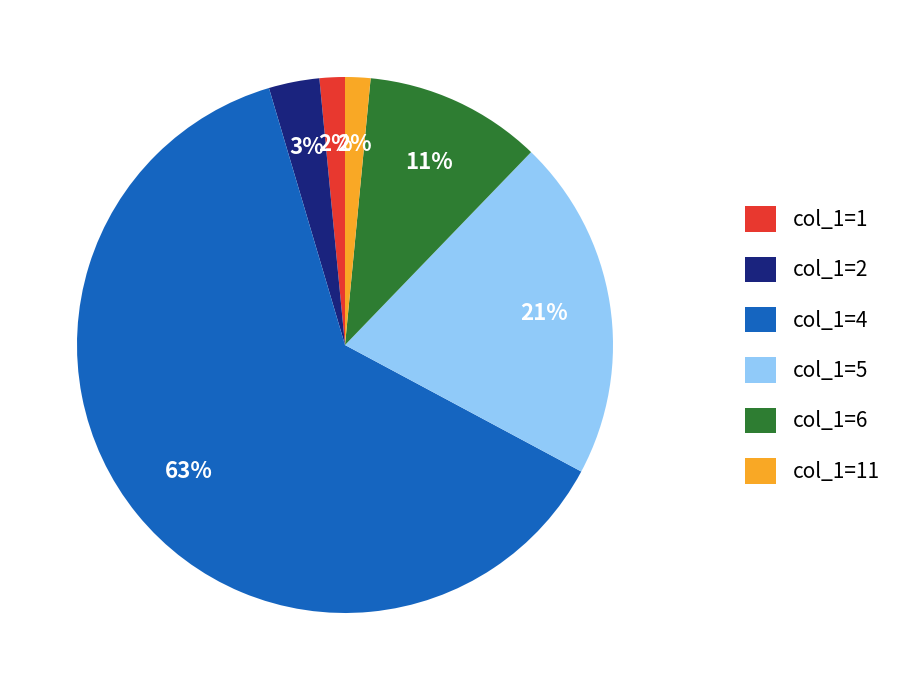

What percentage is the col_1=1 slice, to the nearest percent?

2%